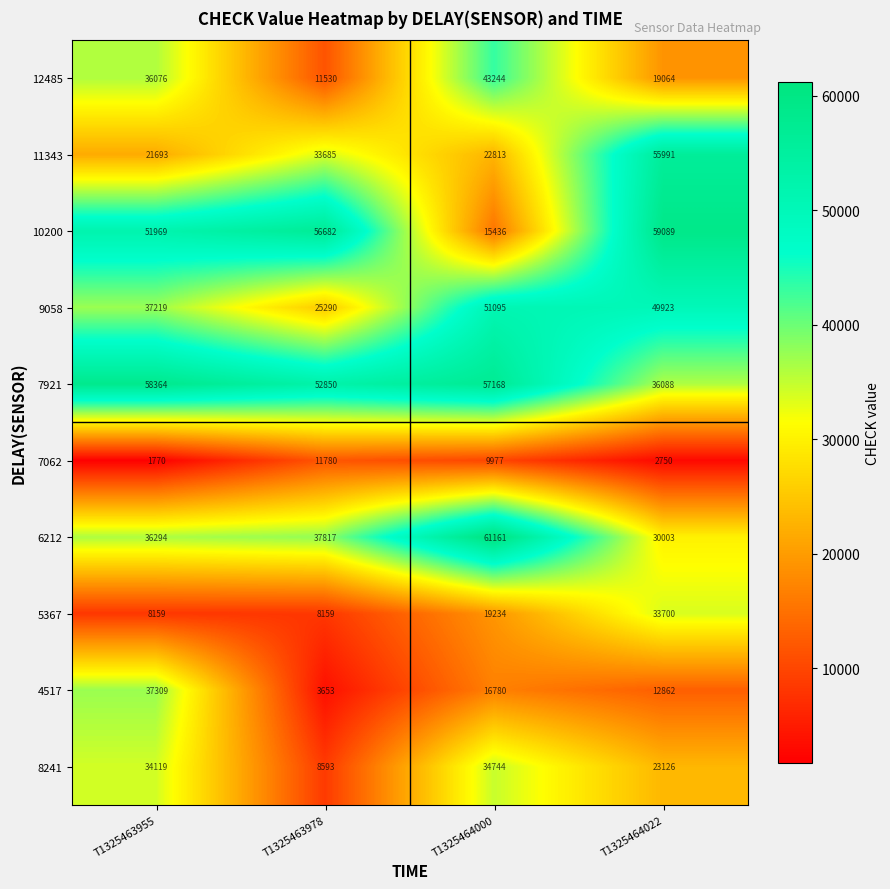

What is the approximate value of 9058 at T1325464000, to the nearest 50?

51100